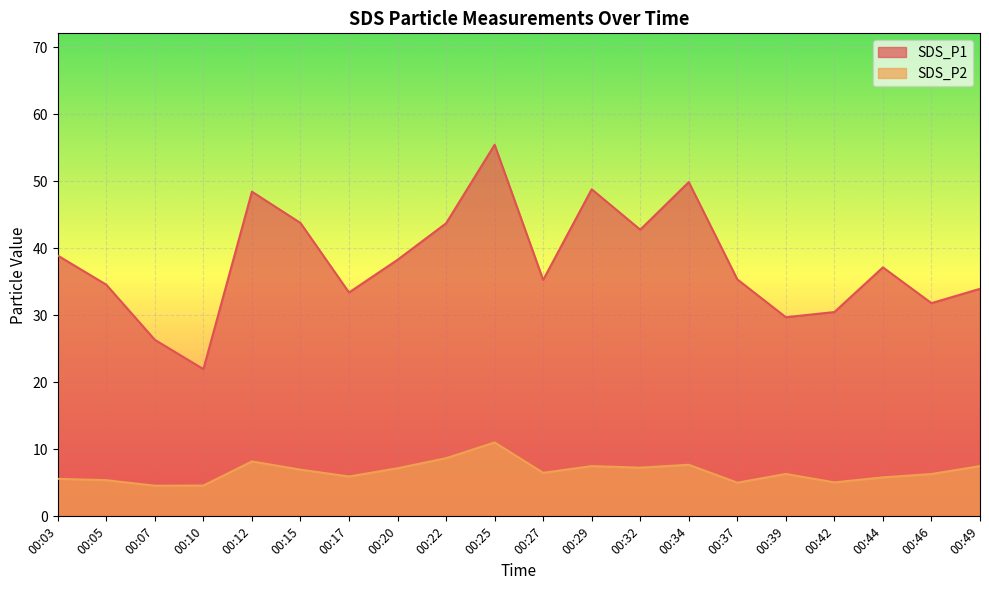

True or false: SDS_P1 and SDS_P2 intersect in this chart.

False